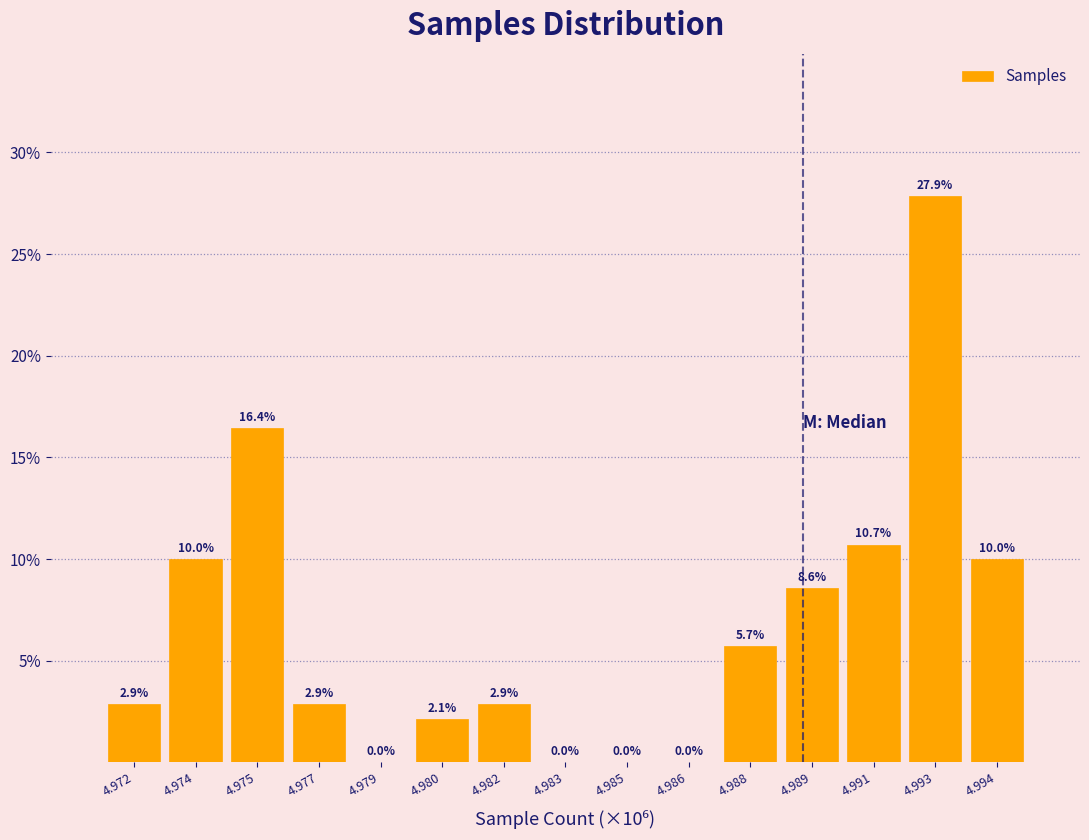

Reading right to left, what are all the values shown in this chart?

4.994=10.0	4.993=27.9	4.991=10.7	4.989=8.6	4.988=5.7	4.986=0.0	4.985=0.0	4.983=0.0	4.982=2.9	4.980=2.1	4.979=0.0	4.977=2.9	4.975=16.4	4.974=10.0	4.972=2.9